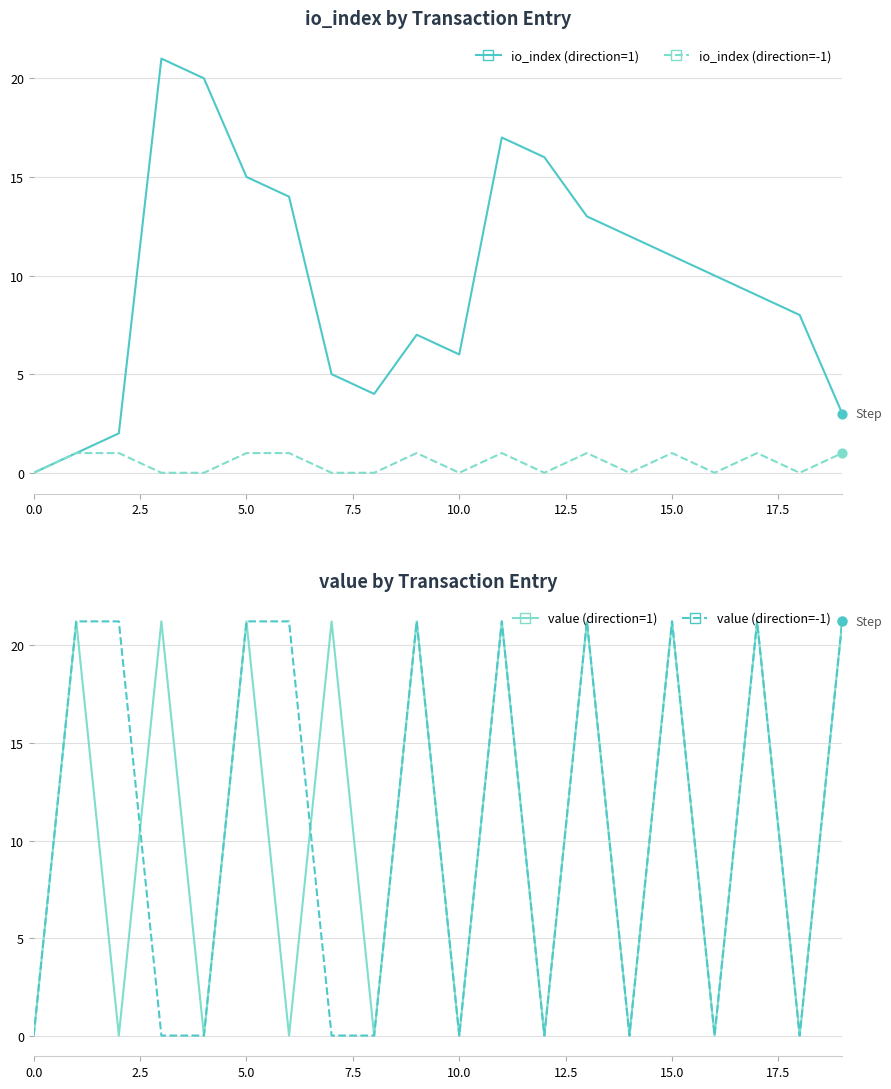

What is the total value across all series at 15?

54.5